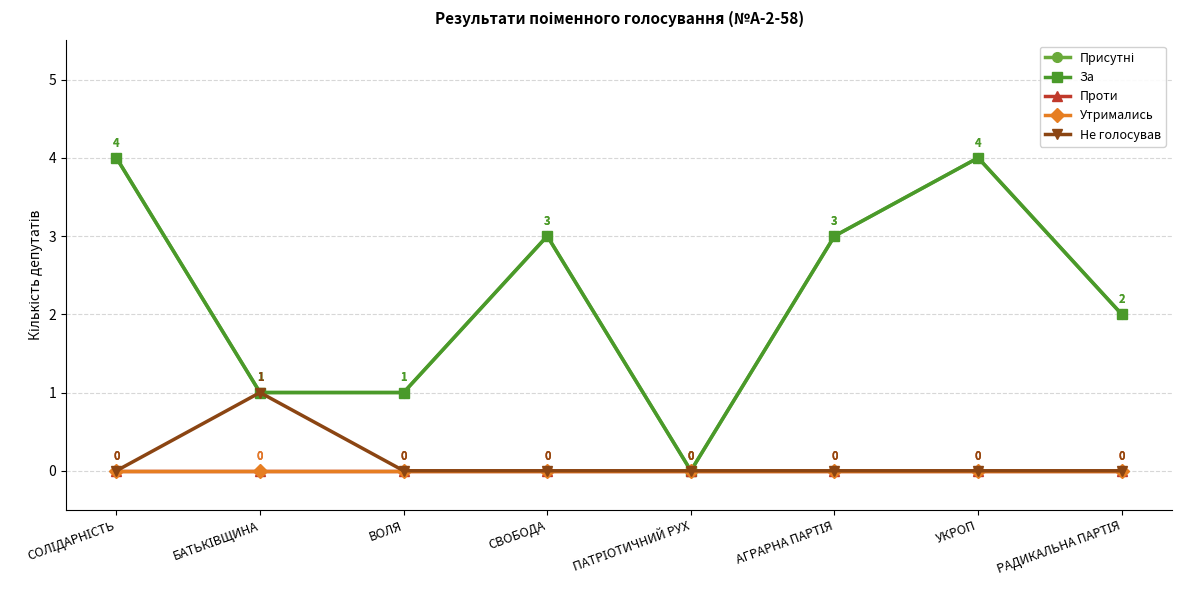

Reading right to left, what are all the values shown in this chart?

Присутні: РАДИКАЛЬНА ПАРТІЯ=2	УКРОП=4	АГРАРНА ПАРТІЯ=3	ПАТРІОТИЧНИЙ РУХ=0	СВОБОДА=3	ВОЛЯ=1	БАТЬКІВЩИНА=1	СОЛІДАРНІСТЬ=4
За: РАДИКАЛЬНА ПАРТІЯ=2	УКРОП=4	АГРАРНА ПАРТІЯ=3	ПАТРІОТИЧНИЙ РУХ=0	СВОБОДА=3	ВОЛЯ=1	БАТЬКІВЩИНА=1	СОЛІДАРНІСТЬ=4
Проти: РАДИКАЛЬНА ПАРТІЯ=0	УКРОП=0	АГРАРНА ПАРТІЯ=0	ПАТРІОТИЧНИЙ РУХ=0	СВОБОДА=0	ВОЛЯ=0	БАТЬКІВЩИНА=0	СОЛІДАРНІСТЬ=0
Утримались: РАДИКАЛЬНА ПАРТІЯ=0	УКРОП=0	АГРАРНА ПАРТІЯ=0	ПАТРІОТИЧНИЙ РУХ=0	СВОБОДА=0	ВОЛЯ=0	БАТЬКІВЩИНА=0	СОЛІДАРНІСТЬ=0
Не голосував: РАДИКАЛЬНА ПАРТІЯ=0	УКРОП=0	АГРАРНА ПАРТІЯ=0	ПАТРІОТИЧНИЙ РУХ=0	СВОБОДА=0	ВОЛЯ=0	БАТЬКІВЩИНА=1	СОЛІДАРНІСТЬ=0